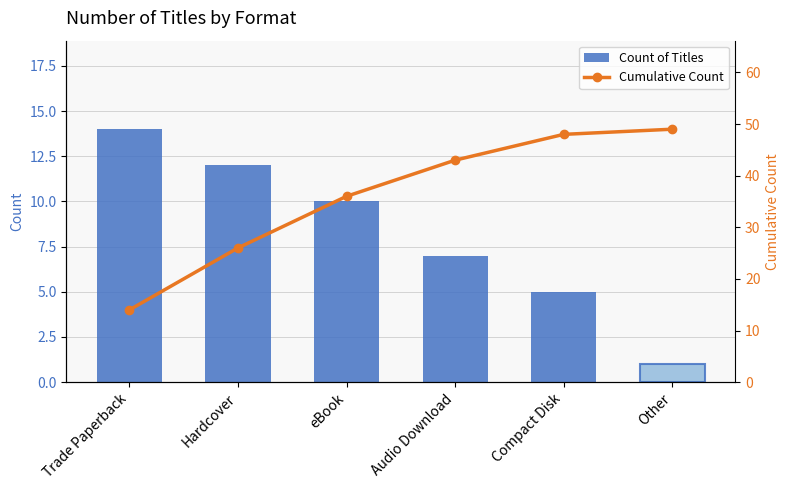

What are all the series names shown in the legend?

Count of Titles, Cumulative Count